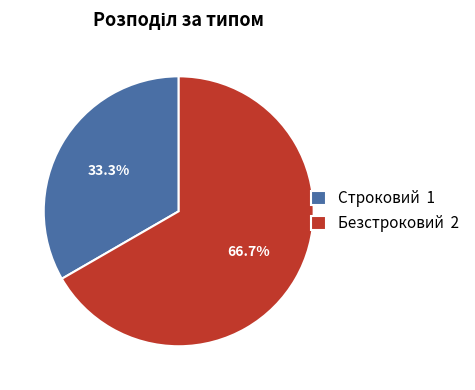

Which category has the smallest portion of the pie?

Строковий